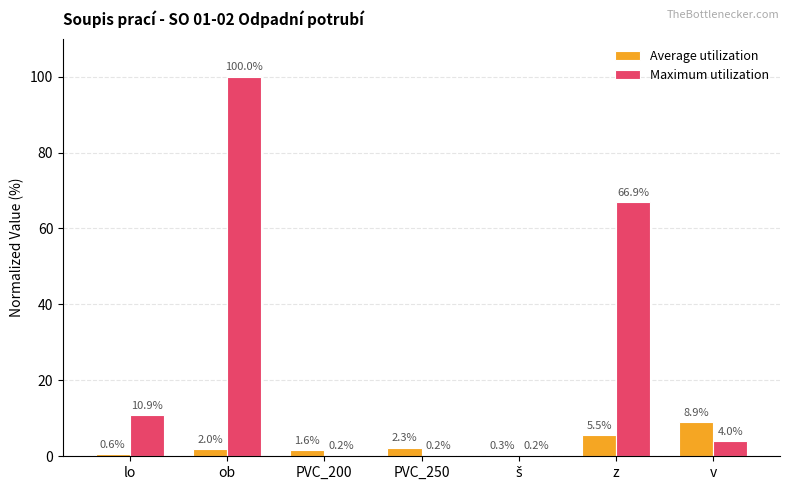

How many distinct data groups are displayed?

2